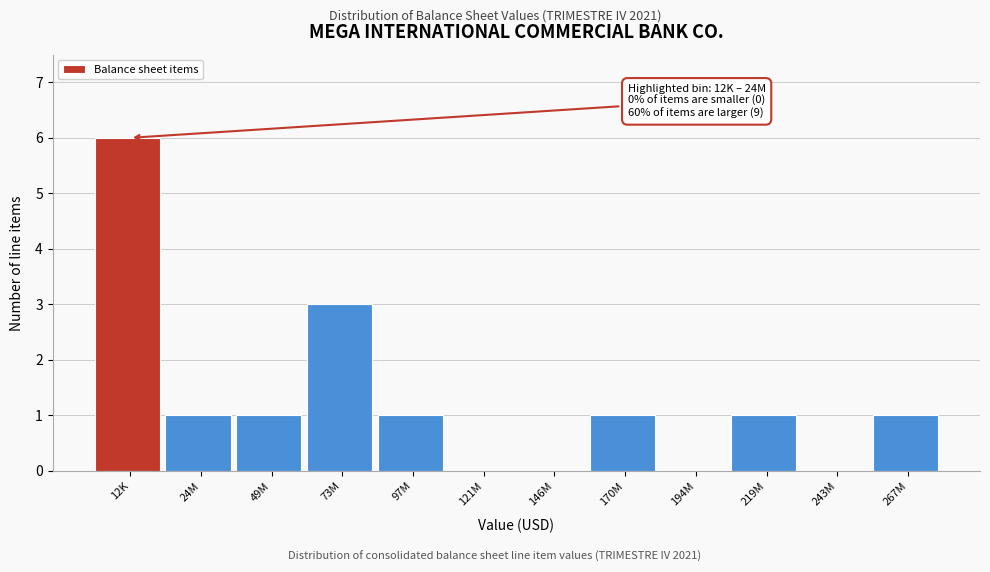

Reading left to right, list all the values displayed in this chart.

12K=6	24M=1	49M=1	73M=3	97M=1	121M=0	146M=0	170M=1	194M=0	219M=1	243M=0	267M=1